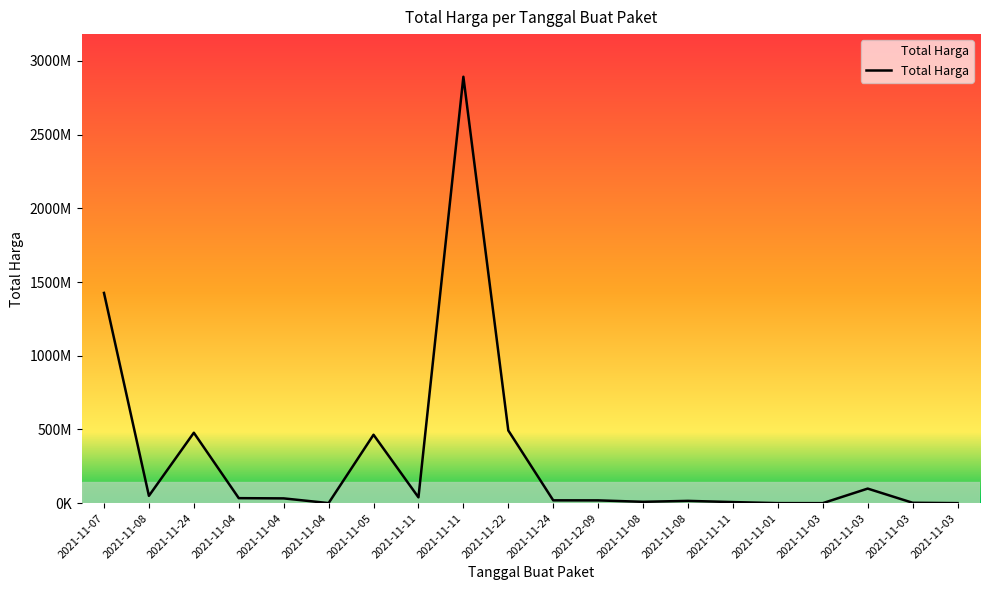

Where is the data nearest to the value 1446100000?

2021-11-07